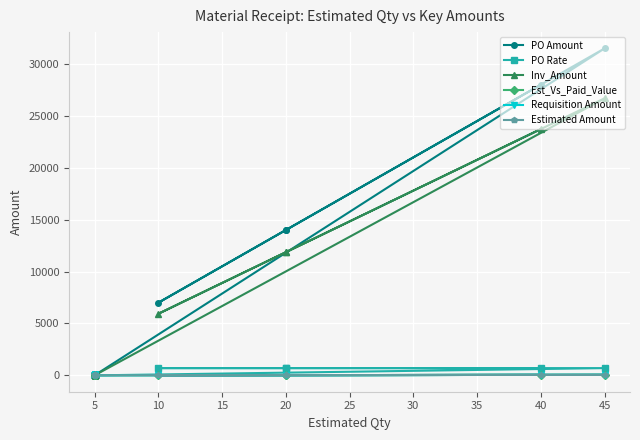

What is the label of the 13th point from the left?

5